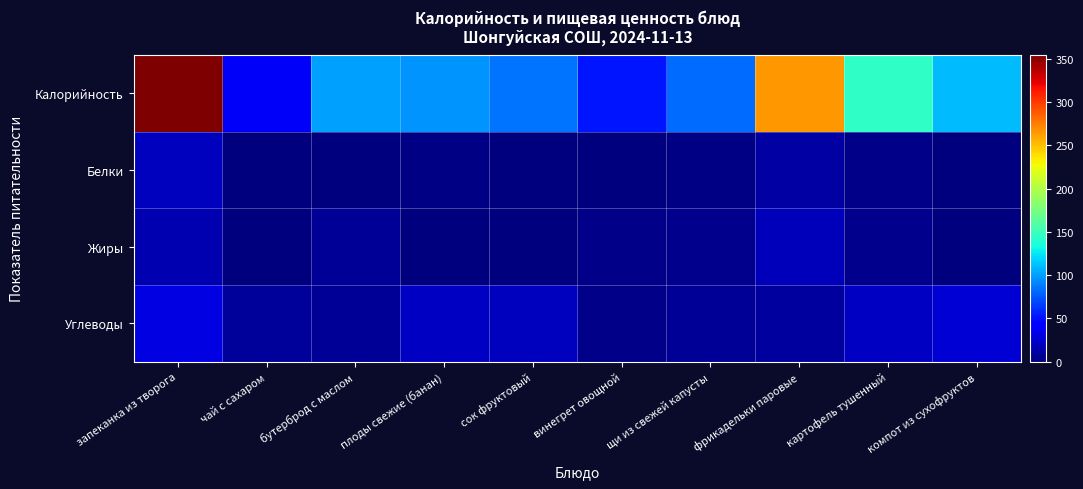

Reading left to right, transcribe all the data shown in this chart.

Калорийность: запеканка из творога=354.5	чай с сахаром=38.0	бутерброд с маслом=101.0	плоды свежие (банан)=96.0	сок фруктовый=85.0	винегрет овощной=52.2	щи из свежей капусты=83.0	фрикадельки паровые=265.7	картофель тушенный=145.0	компот из сухофруктов=110.0
Белки: запеканка из творога=19.7	чай с сахаром=0.2	бутерброд с маслом=1.2	плоды свежие (банан)=1.5	сок фруктовый=1.0	винегрет овощной=0.8	щи из свежей капусты=1.8	фрикадельки паровые=12.3	картофель тушенный=4.1	компот из сухофруктов=0.5
Жиры: запеканка из творога=16.6	чай с сахаром=0.1	бутерброд с маслом=7.4	плоды свежие (банан)=0.5	сок фруктовый=0.0	винегрет овощной=3.7	щи из свежей капусты=5.0	фрикадельки паровые=18.7	картофель тушенный=4.7	компот из сухофруктов=0.0
Углеводы: запеканка из творога=31.6	чай с сахаром=9.3	бутерброд с маслом=7.5	плоды свежие (банан)=21.0	сок фруктовый=20.0	винегрет овощной=3.9	щи из свежей капусты=7.8	фрикадельки паровые=9.9	картофель тушенный=21.7	компот из сухофруктов=27.0